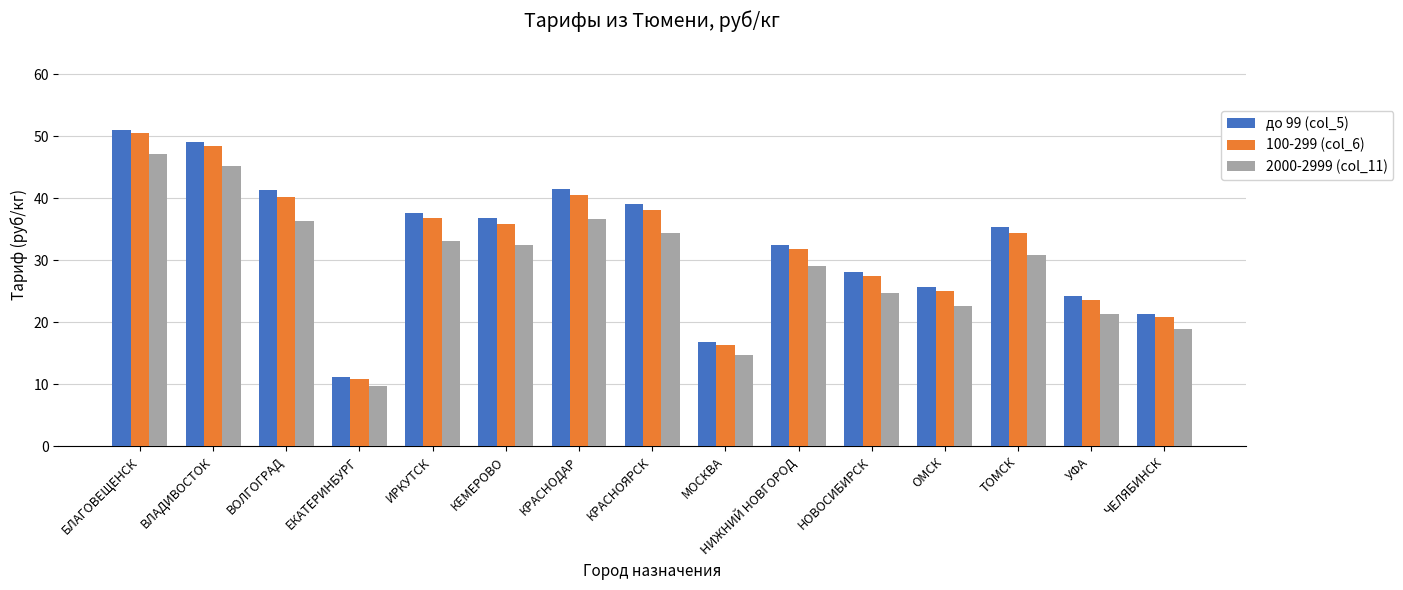

The 100-299 (col_6) series shows 34.1 at УФА. True or false?

False